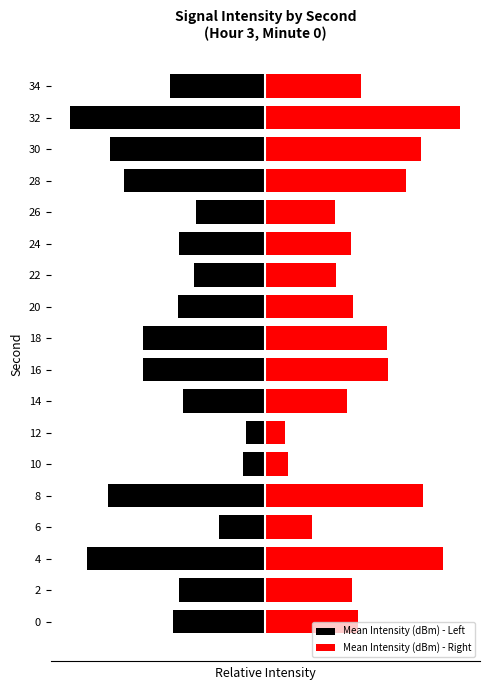

True or false: Mean Intensity (dBm) - Right has a value of 0.2 at 10.

False